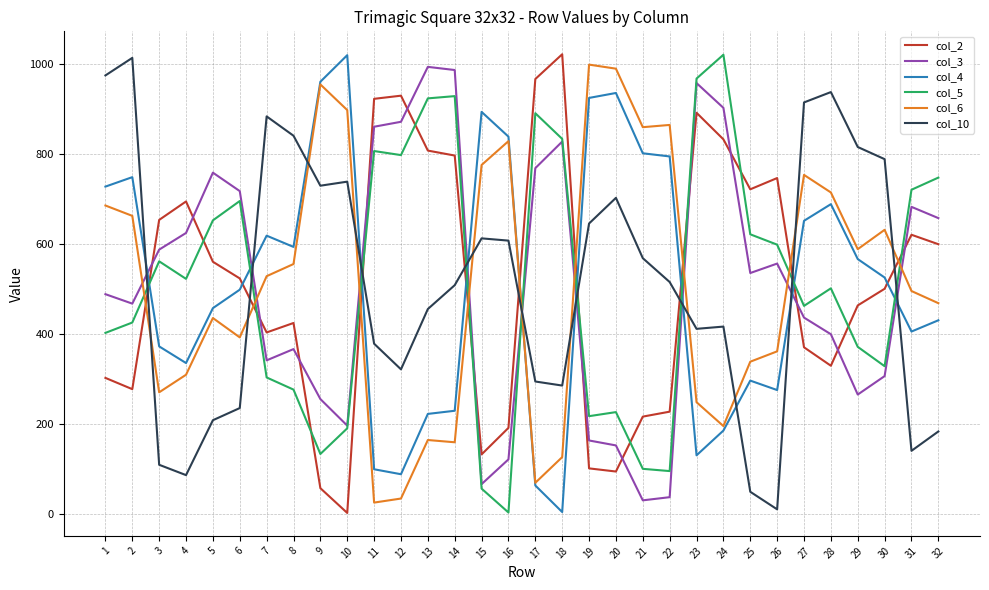

Reading right to left, what are all the values shown in this chart?

col_2: 600	621	501	464	330	371	747	722	833	892	228	217	95	102	1022	967	192	133	797	808	930	923	3	58	425	404	524	561	695	654	278	303
col_3: 658	683	307	266	400	437	557	536	903	958	38	31	153	164	828	769	122	67	987	994	872	861	197	256	367	342	718	759	625	588	468	489
col_4: 431	406	526	567	689	652	276	297	186	131	795	802	936	925	5	64	839	894	230	223	89	100	1020	961	594	619	499	458	336	373	749	728
col_5: 748	721	329	372	502	463	599	622	1021	968	96	101	227	218	834	891	4	57	929	924	798	807	191	134	277	304	696	653	523	562	426	403
col_6: 469	496	632	589	715	754	362	339	196	249	865	860	990	999	127	70	829	776	160	165	35	26	898	955	556	529	393	436	310	271	663	686
col_10: 184	141	789	816	938	915	11	50	417	412	516	569	703	646	286	295	608	613	509	456	322	379	739	730	841	884	236	209	87	110	1014	975